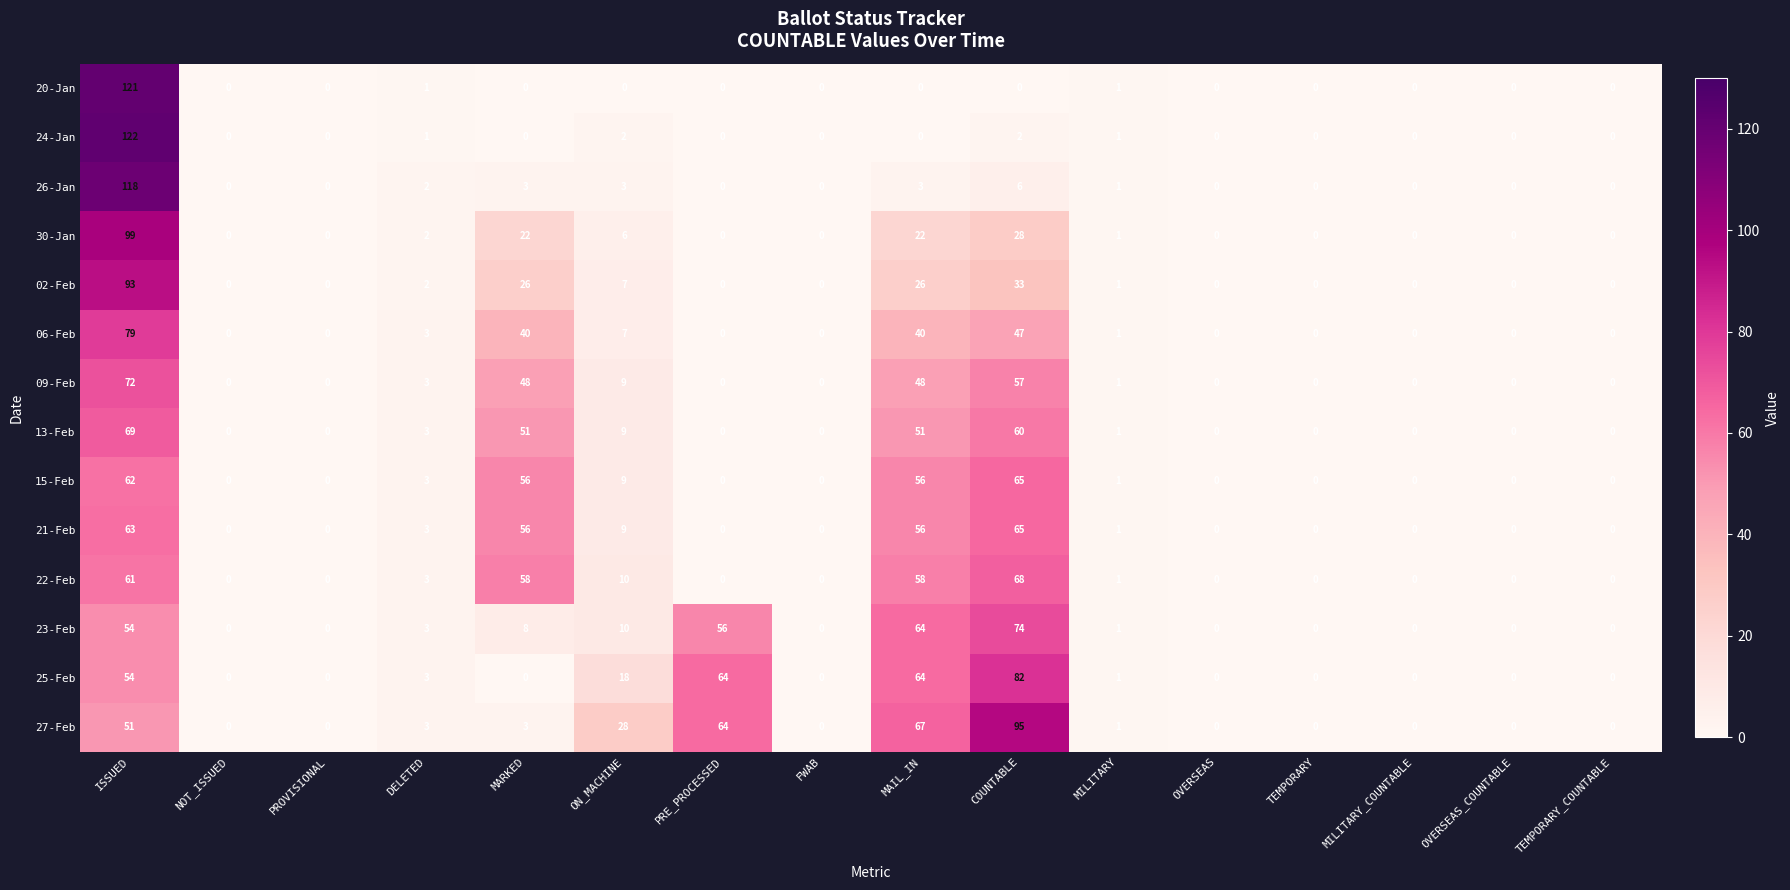

What is the difference between the 26-Jan values at COUNTABLE and ISSUED?

112